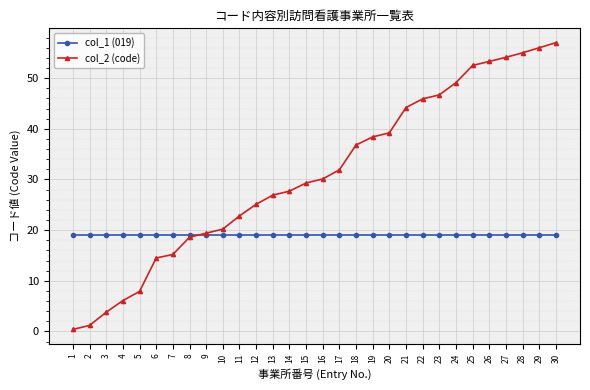

The col_1 (019) series shows 19.0 at 6. True or false?

True